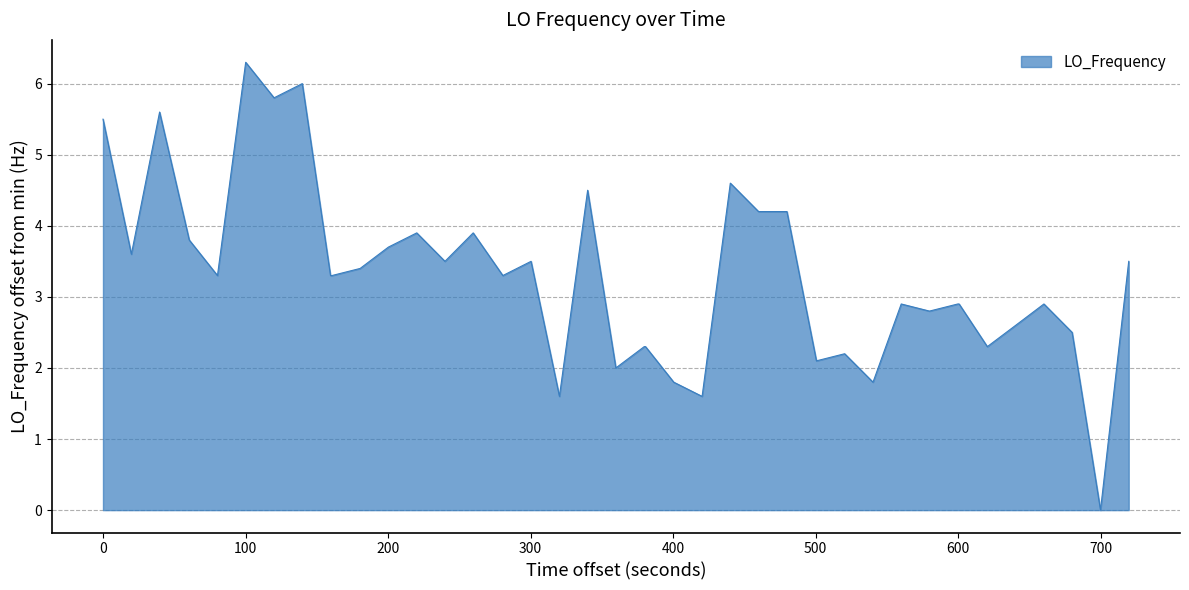

What is the difference between the maximum and minimum values?

6.3